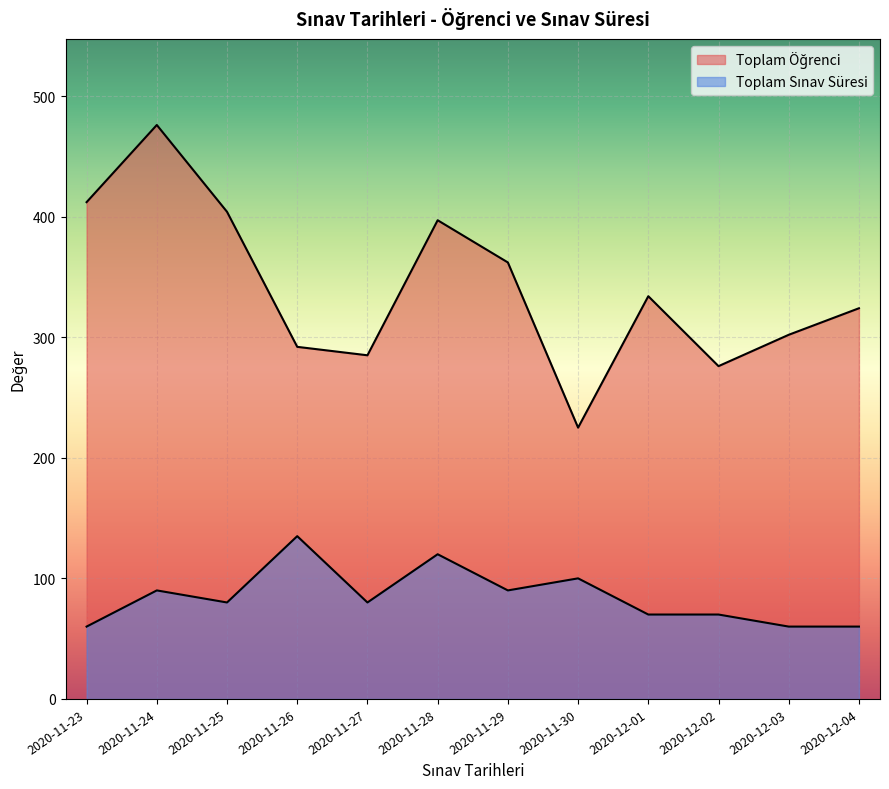

Where is Toplam Öğrenci nearest to the value 350?

2020-11-29